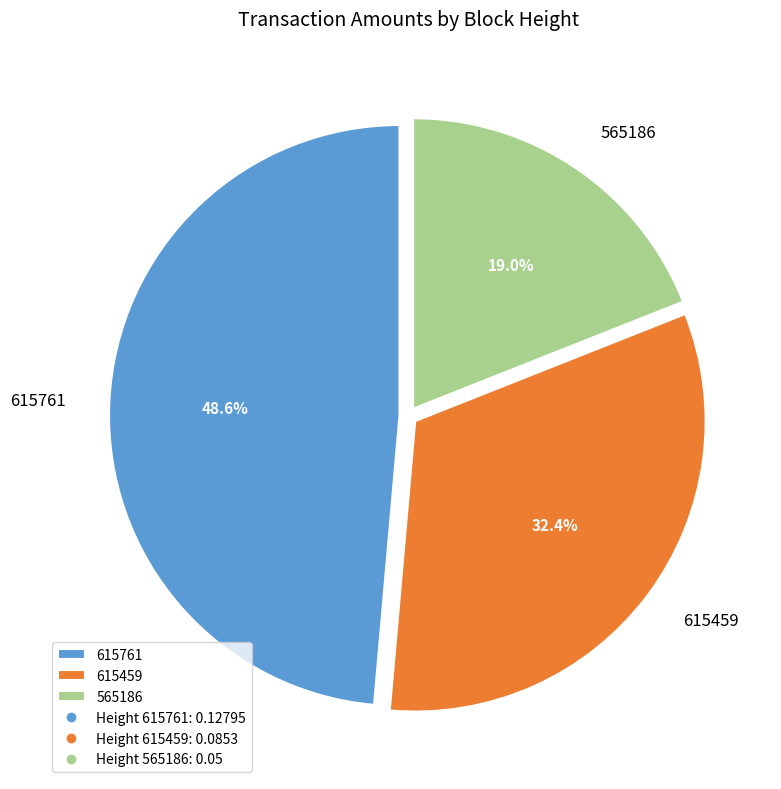

Between 615761 and 565186, which is larger?

615761